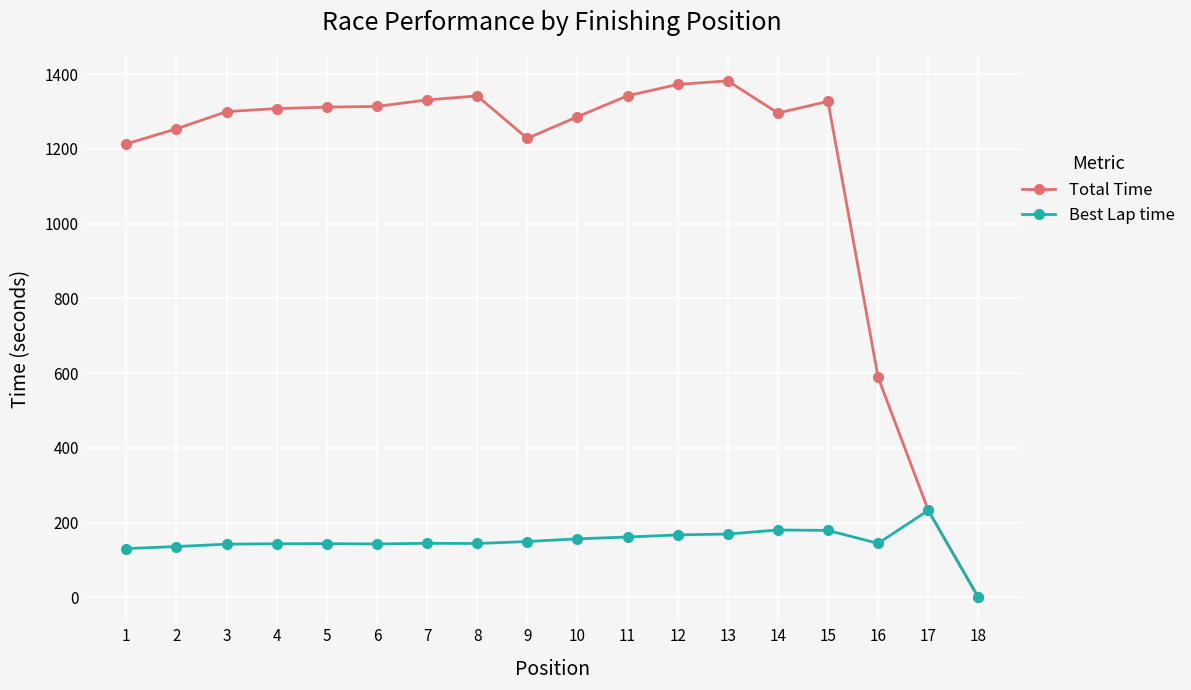

What are all the series names shown in the legend?

Total Time, Best Lap time